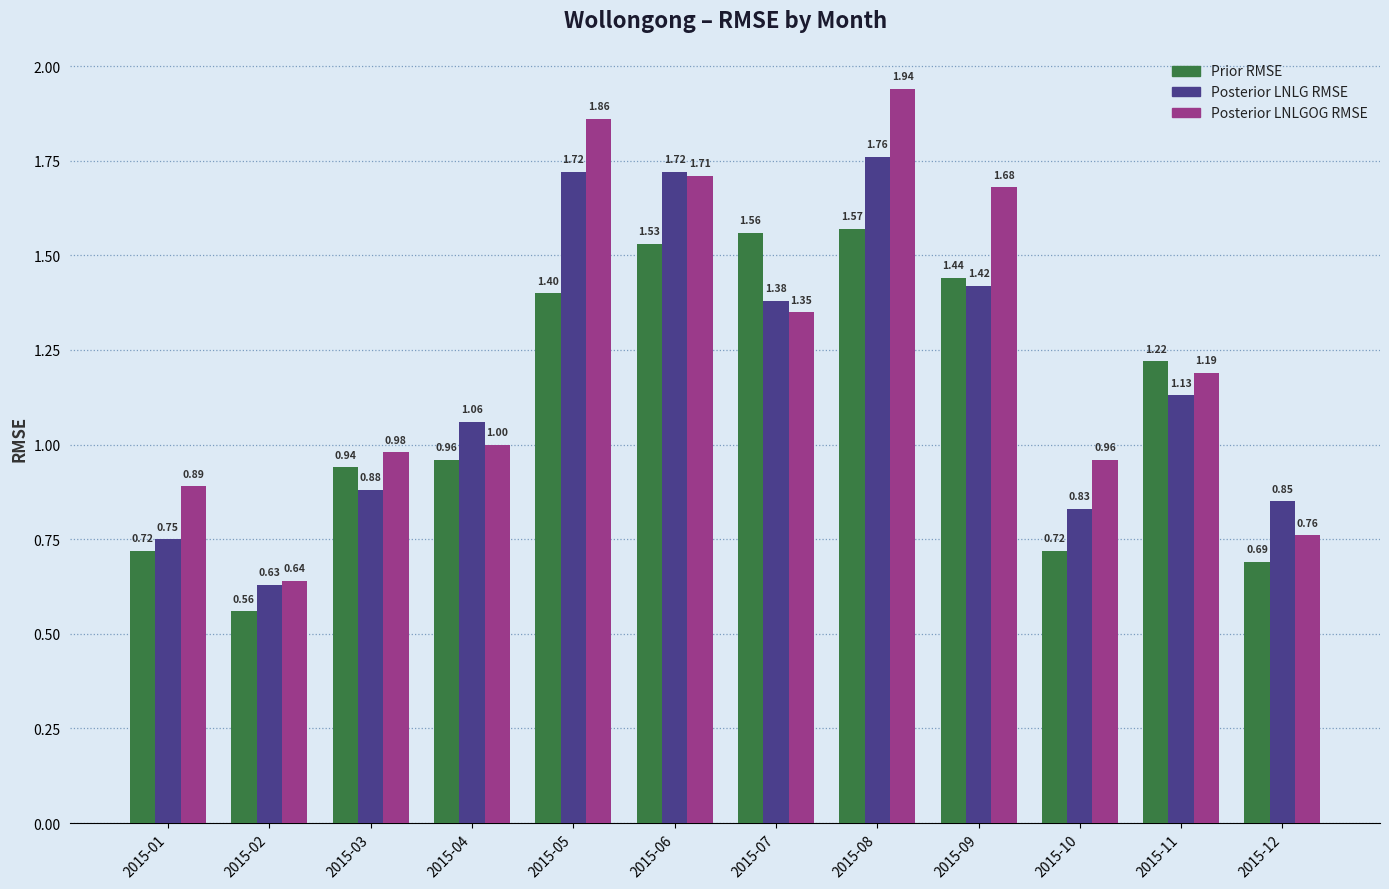

What is the difference between the highest and lowest values at 2015-06?

0.2